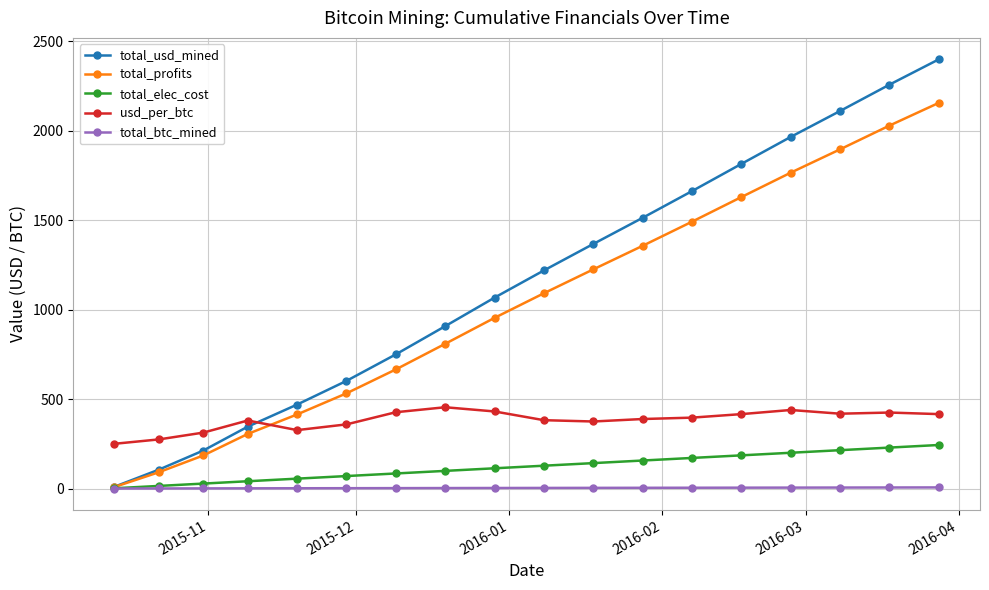

True or false: total_usd_mined has more than 2 interior local peaks.

False